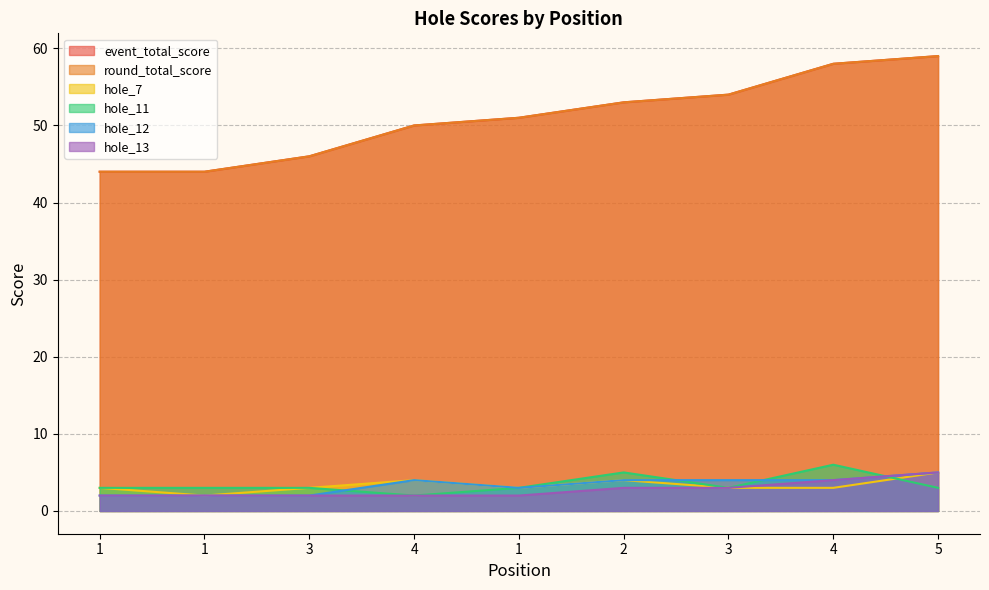

At which category is the sum across all series the highest?

5